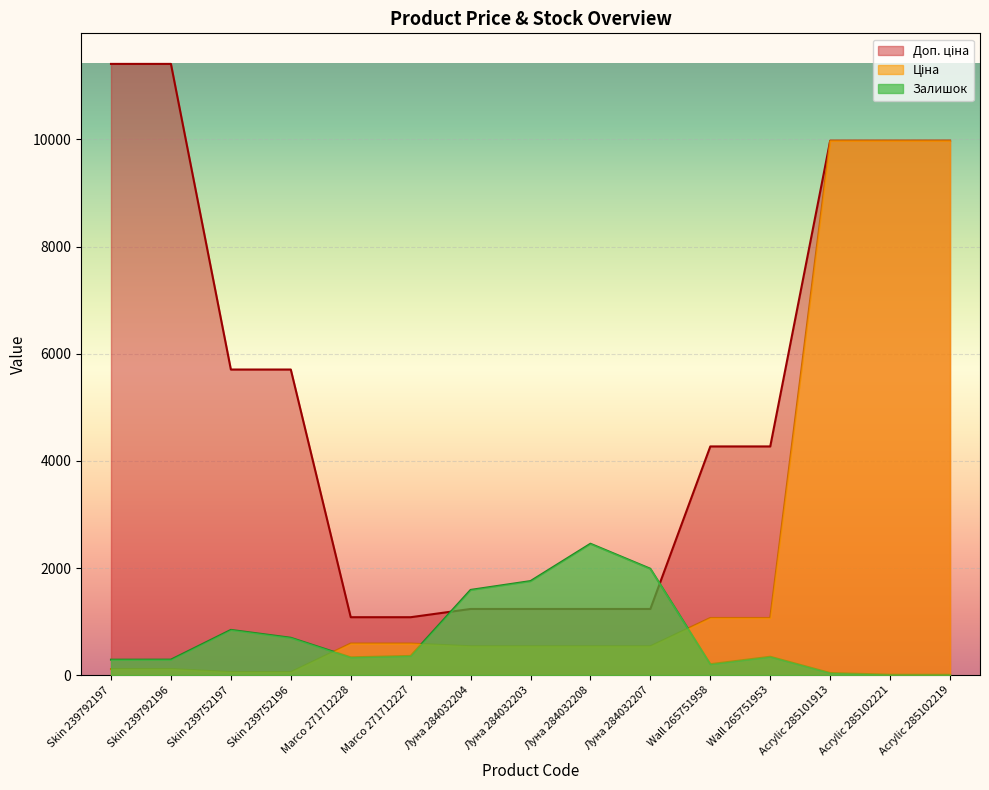

How many lines are shown in the chart?

3